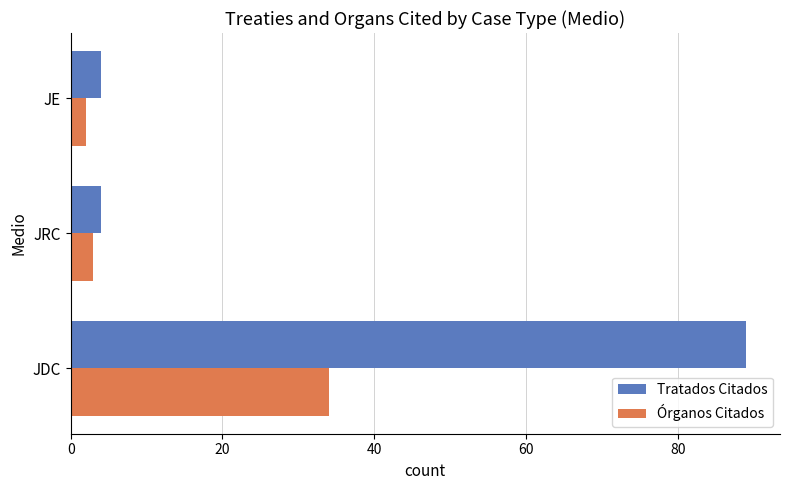

What is the difference between the Tratados Citados values at JDC and JRC?

85